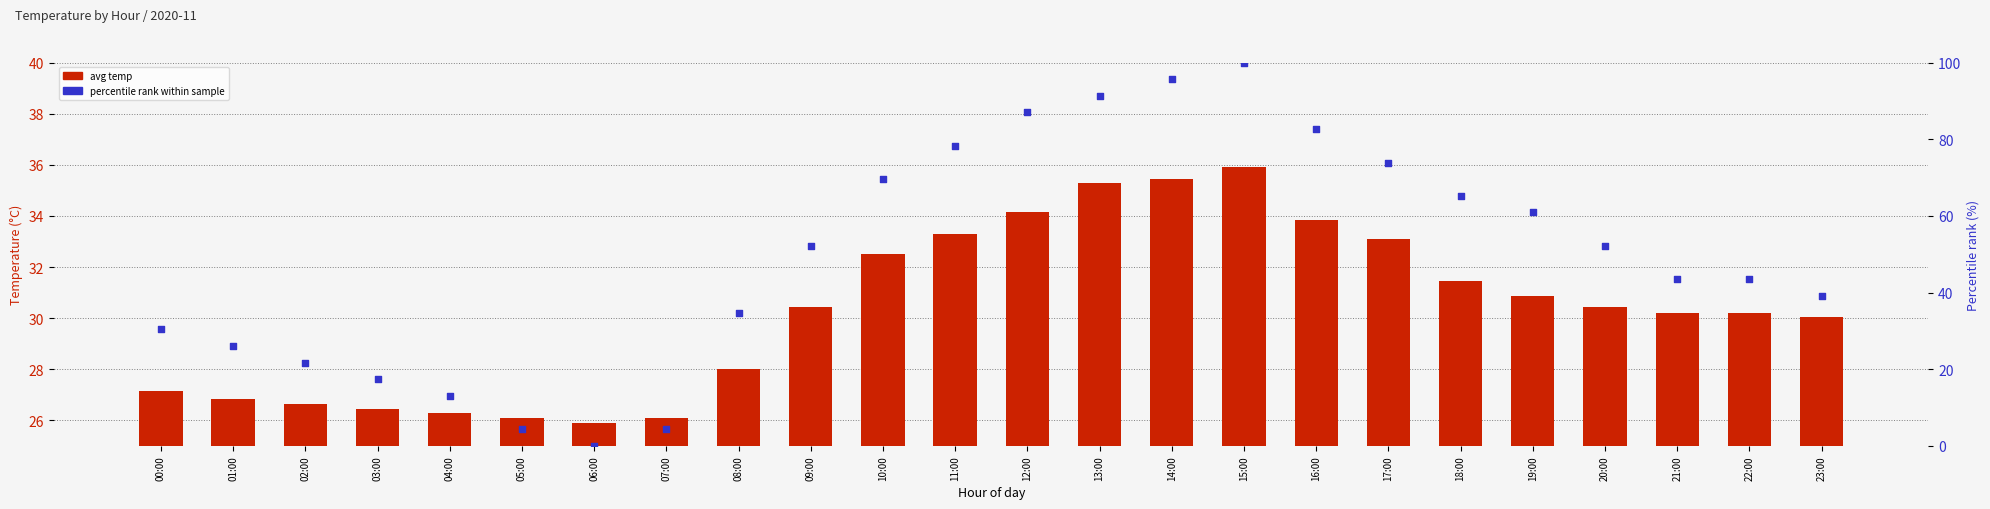

What is the total value across all series at 07:00?

30.4